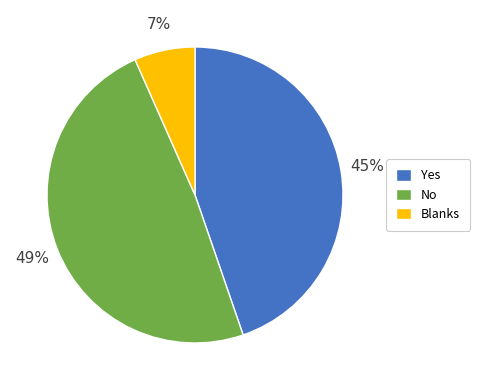

Does No represent more than half of the total?

No